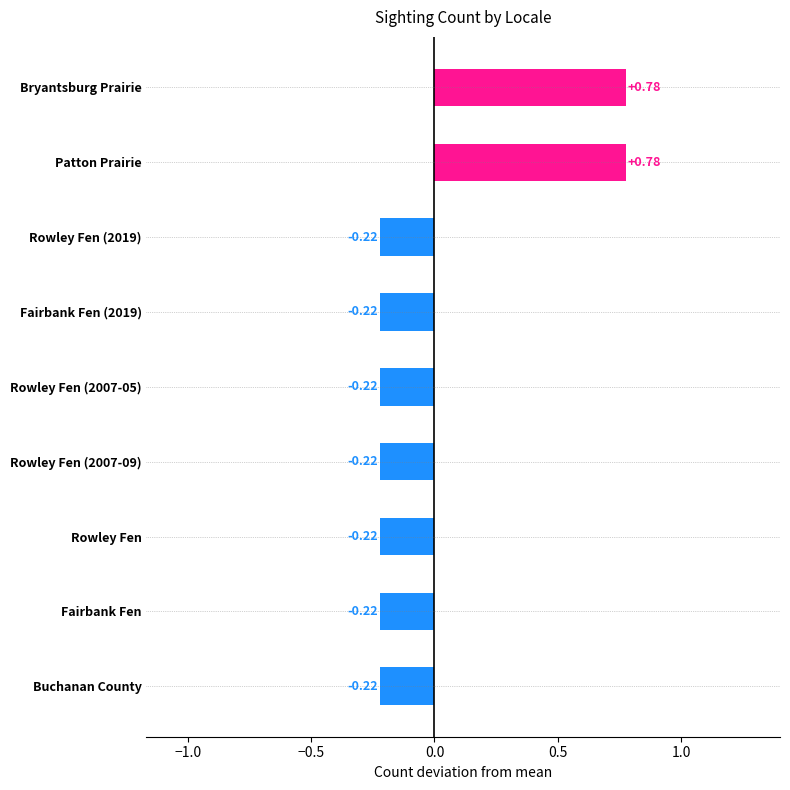

Does the chart contain stacked bars?

No